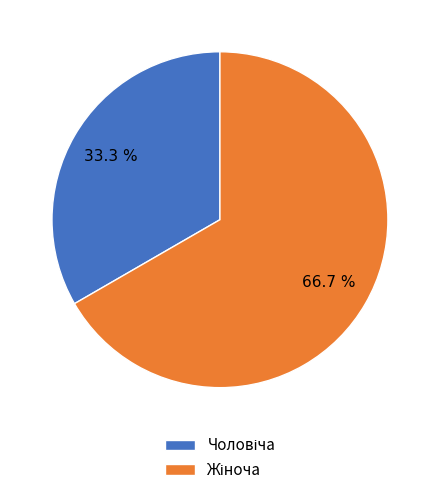

Is there a majority slice in this chart?

Yes